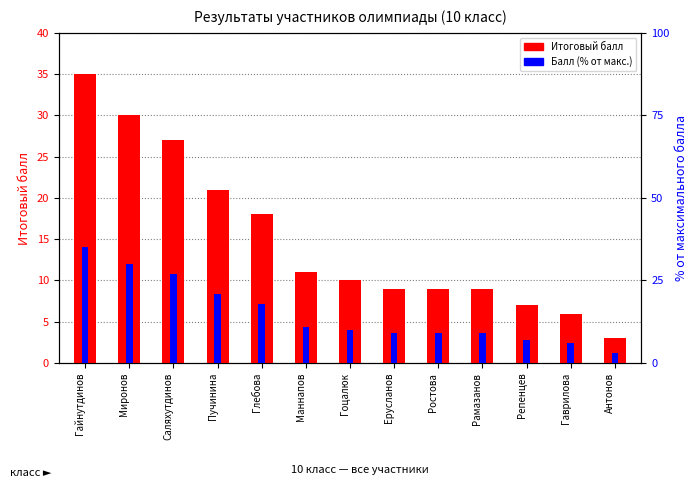

The value of Итоговый балл at Саляхутдинов is 37.9. True or false?

False